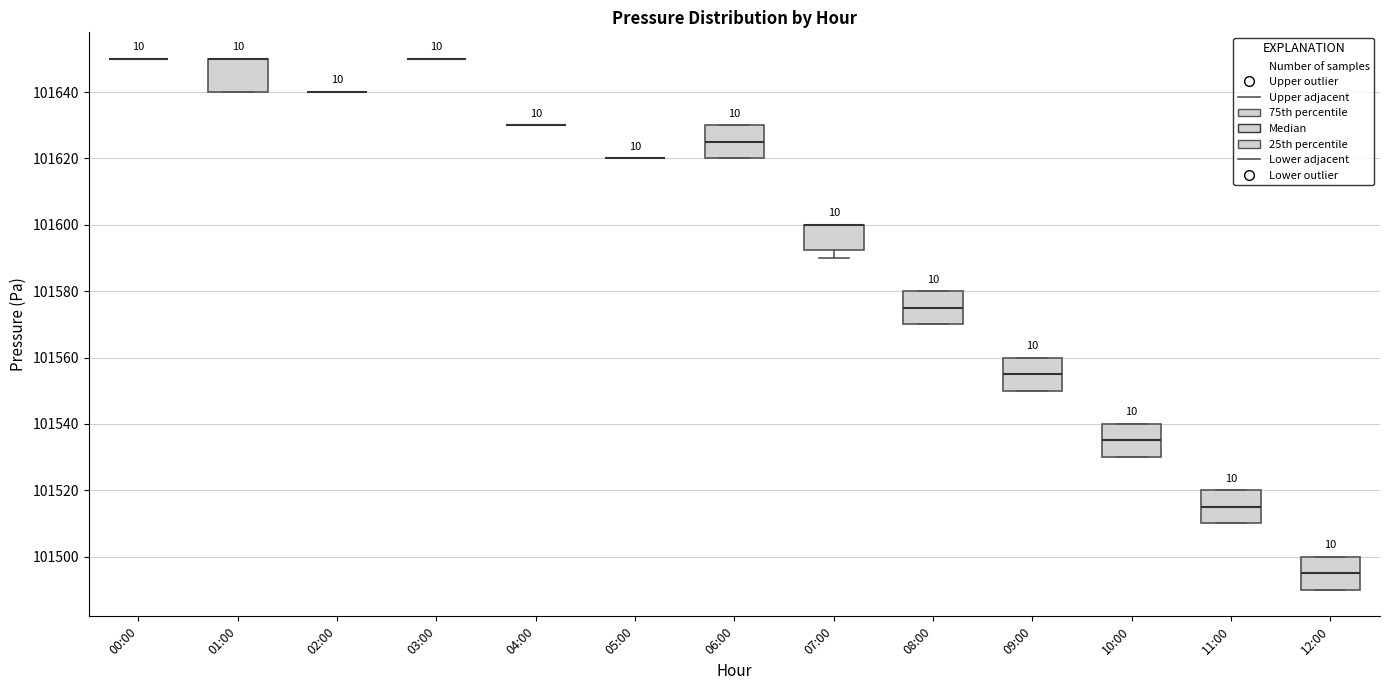

Reading left to right, read every box against the y-axis: the position of its median line, the range the box covers, and the ends of its whiskers. The values are not printed on the chart, so give them approximately, as read against the axis.

00:00: box collapsed to a line at 101650, whiskers 101650 to 101650
01:00: median 101650 (drawn on the box's upper edge), box 101640 to 101650, whiskers 101640 to 101650
02:00: box collapsed to a line at 101640, whiskers 101640 to 101640
03:00: box collapsed to a line at 101650, whiskers 101650 to 101650
04:00: box collapsed to a line at 101630, whiskers 101630 to 101630
05:00: box collapsed to a line at 101620, whiskers 101620 to 101620
06:00: median 101626, box 101620 to 101630, whiskers 101620 to 101630
07:00: median 101600 (drawn on the box's upper edge), box 101592 to 101600, whiskers 101590 to 101600
08:00: median 101576, box 101570 to 101580, whiskers 101570 to 101580
09:00: median 101556, box 101550 to 101560, whiskers 101550 to 101560
10:00: median 101536, box 101530 to 101540, whiskers 101530 to 101540
11:00: median 101516, box 101510 to 101520, whiskers 101510 to 101520
12:00: median 101496, box 101490 to 101500, whiskers 101490 to 101500